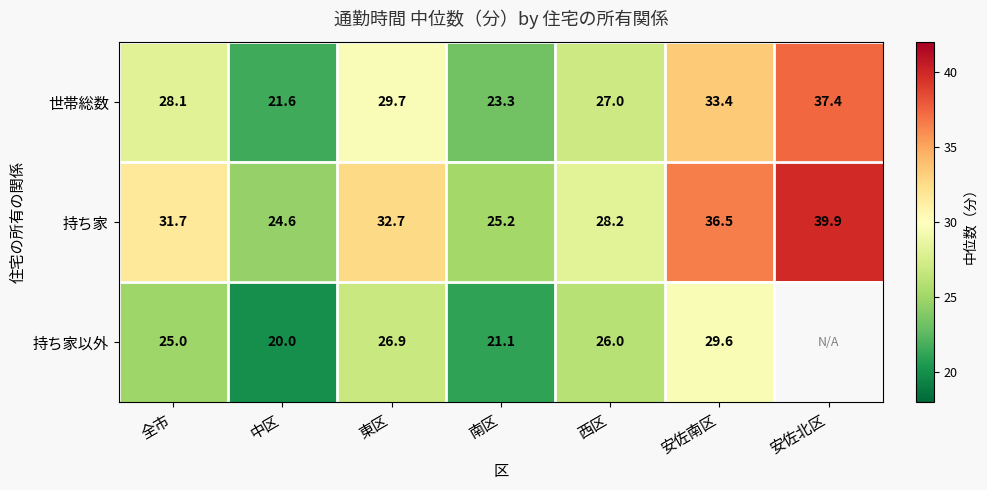

What is the difference between the highest and lowest values at 西区?

2.2